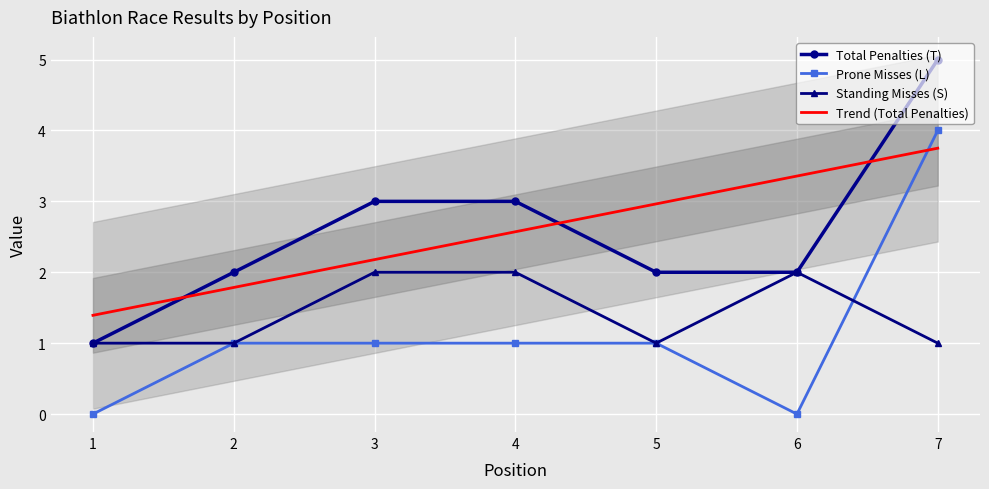

What is the sum of all Year (Jahrgang) values?

10